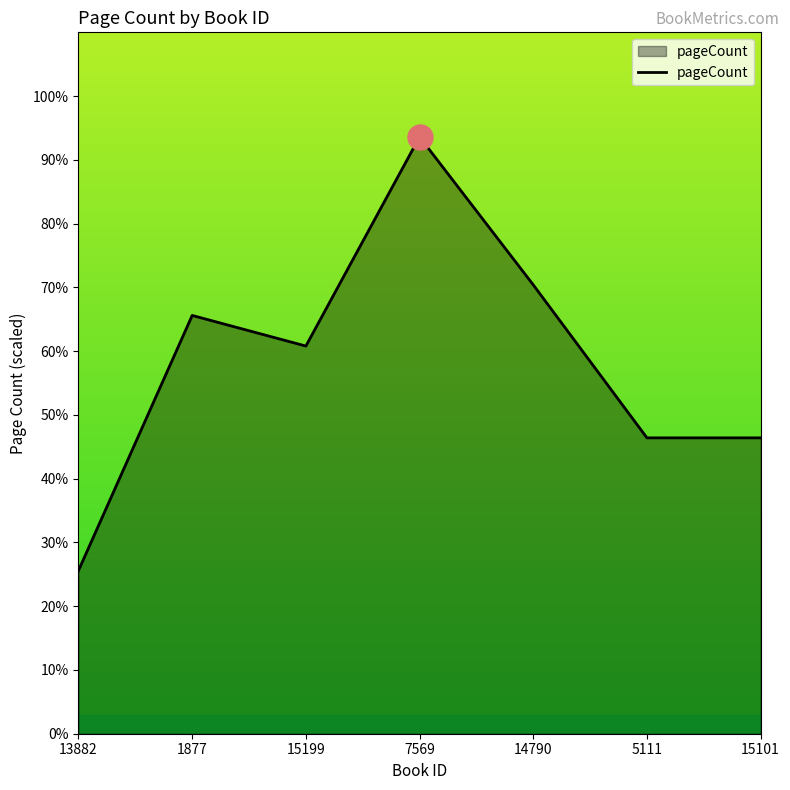

How many distinct data groups are displayed?

1